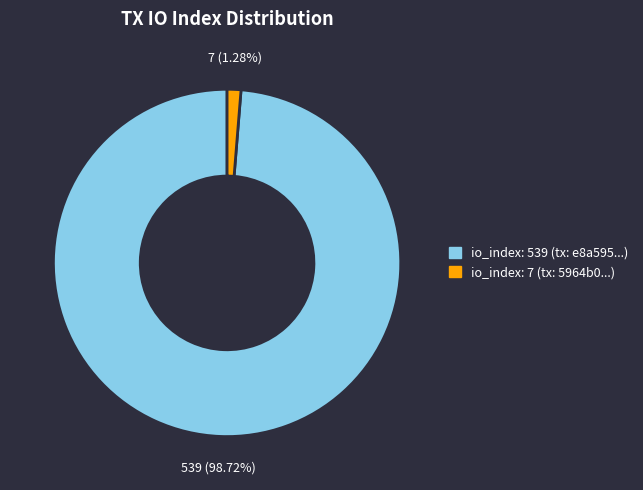

Is there any slice that represents more than half of the pie?

Yes